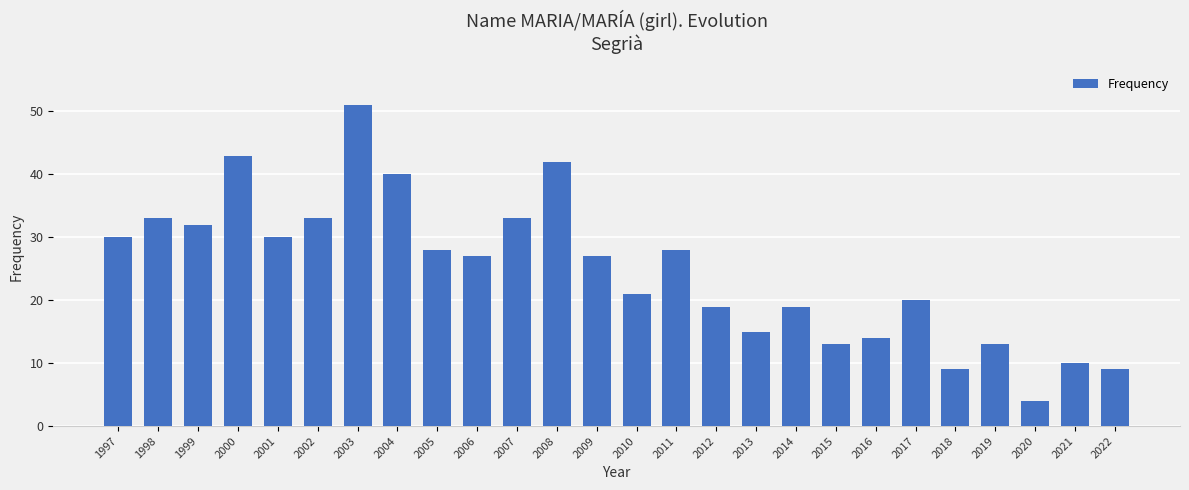

What is the difference between the maximum and minimum values?

47